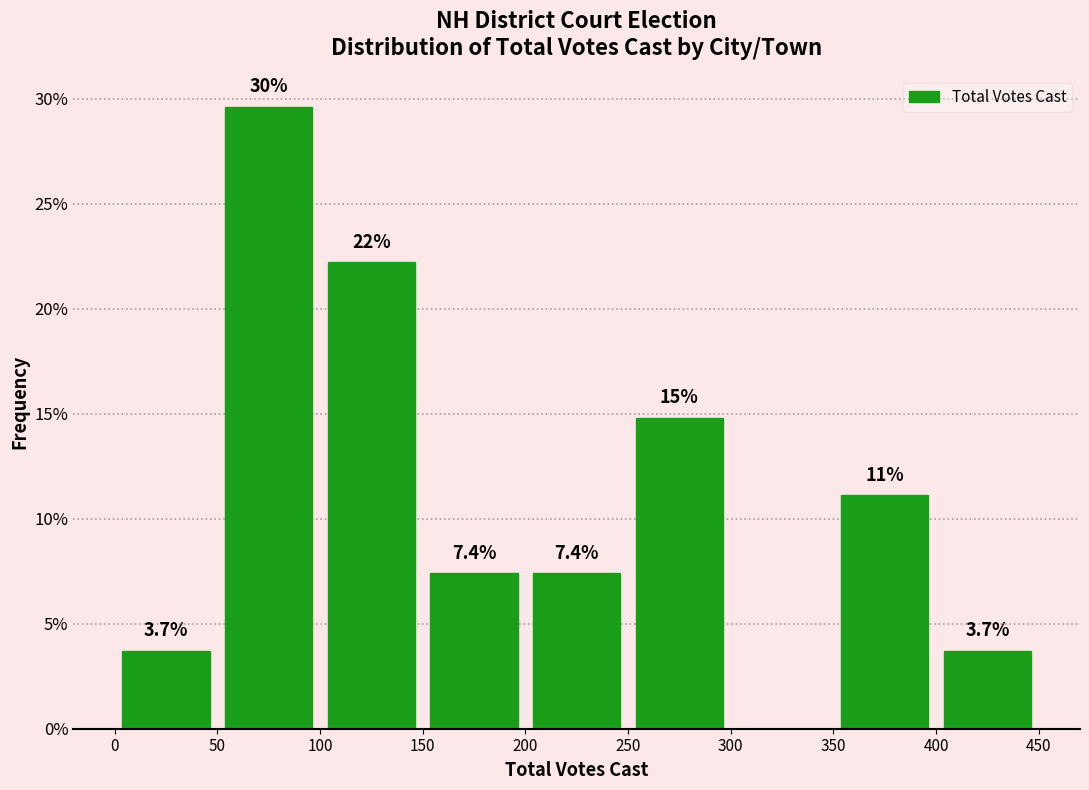

Which range on the x-axis has the tallest bar?

50 to 100